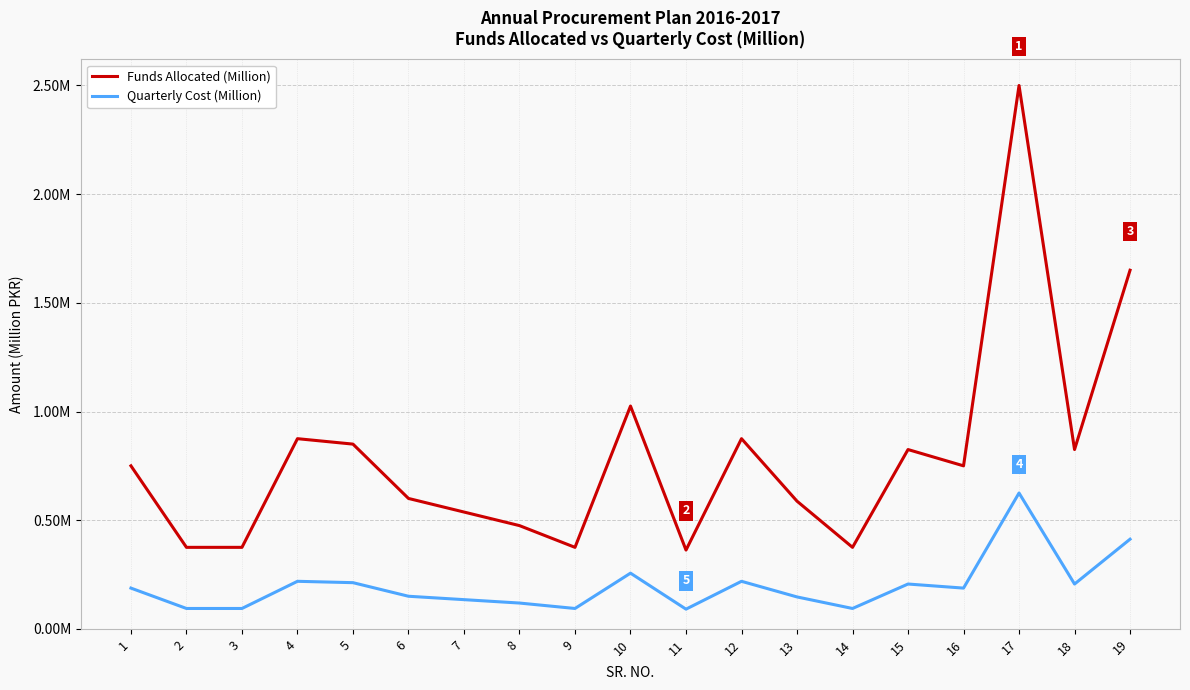

True or false: Funds Allocated (Million) has more than 2 points higher than both neighbors.

True